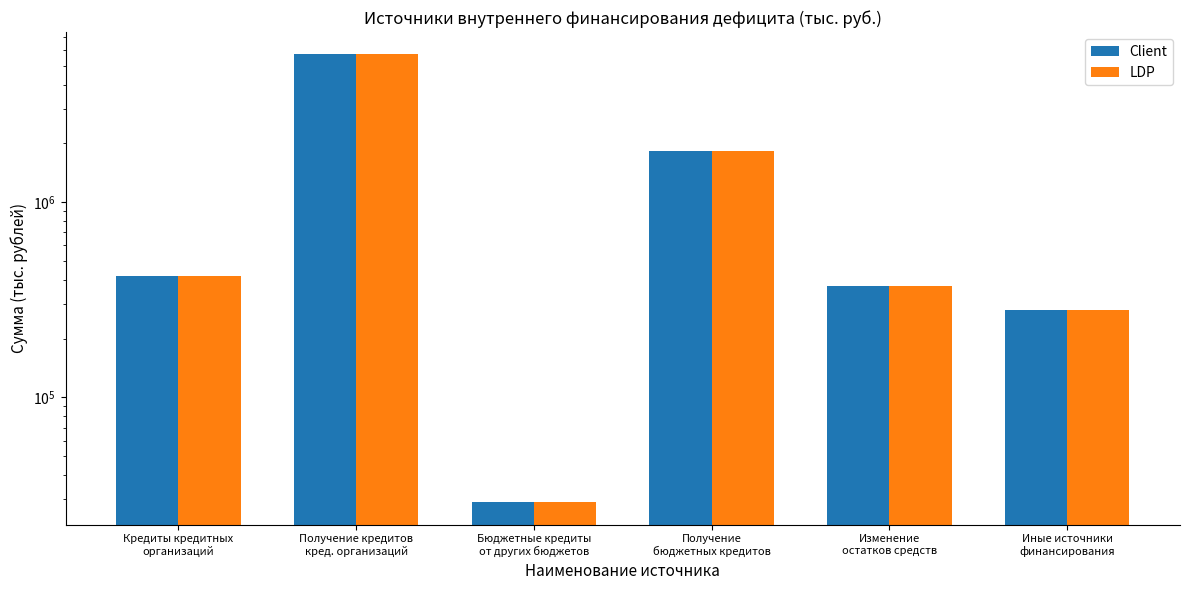

Reading right to left, list all the values displayed in this chart.

Client: 280000.0	372227.7	1830000.0	29000.0	5705000.0	420000.0
LDP: 280000.0	372227.7	1830000.0	29000.0	5705000.0	420000.0